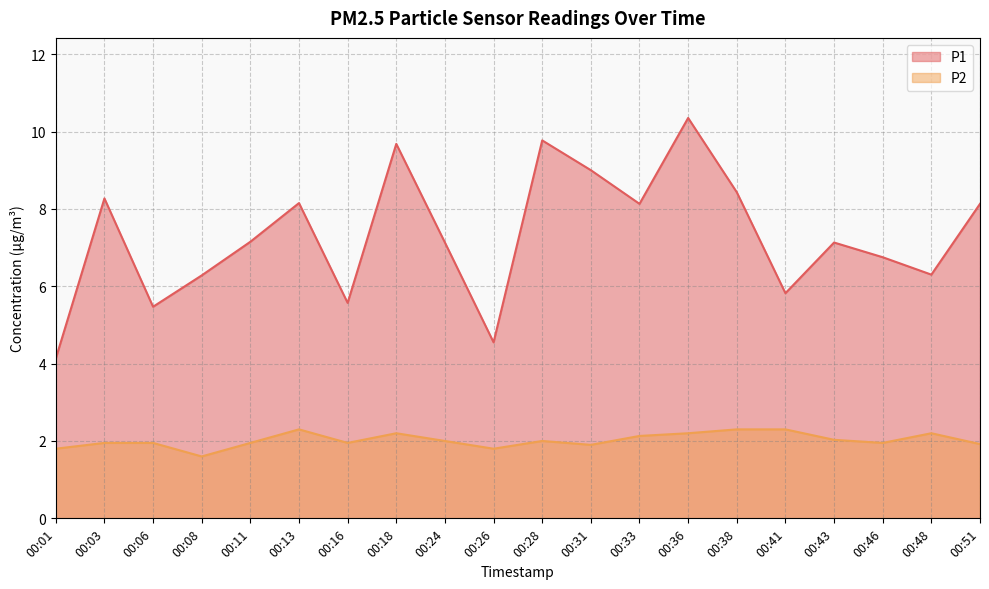

What are all the series names shown in the legend?

P1, P2